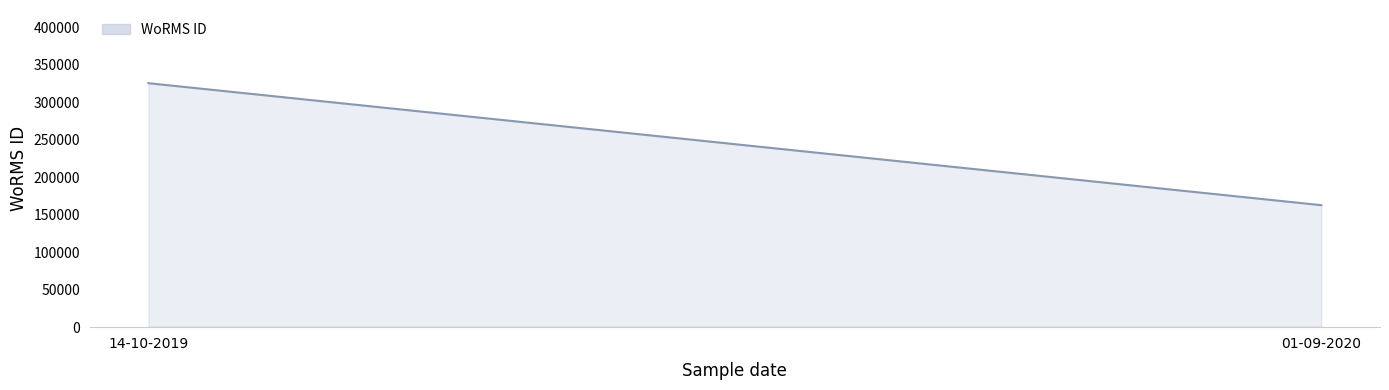

Rank the categories by value from lowest to highest.

01-09-2020, 14-10-2019